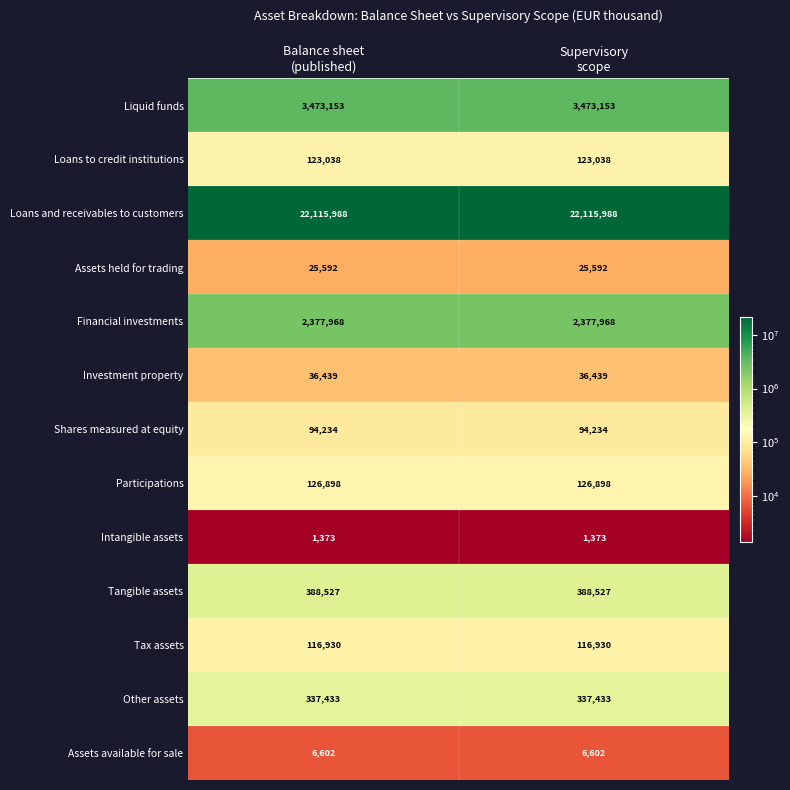

Reading left to right, list all the values displayed in this chart.

Liquid funds: 3473153	3473153
Loans to credit institutions: 123038	123038
Loans and receivables to customers: 22115988	22115988
Assets held for trading: 25592	25592
Financial investments: 2377968	2377968
Investment property: 36439	36439
Shares measured at equity: 94234	94234
Participations: 126898	126898
Intangible assets: 1373	1373
Tangible assets: 388527	388527
Tax assets: 116930	116930
Other assets: 337433	337433
Assets available for sale: 6602	6602